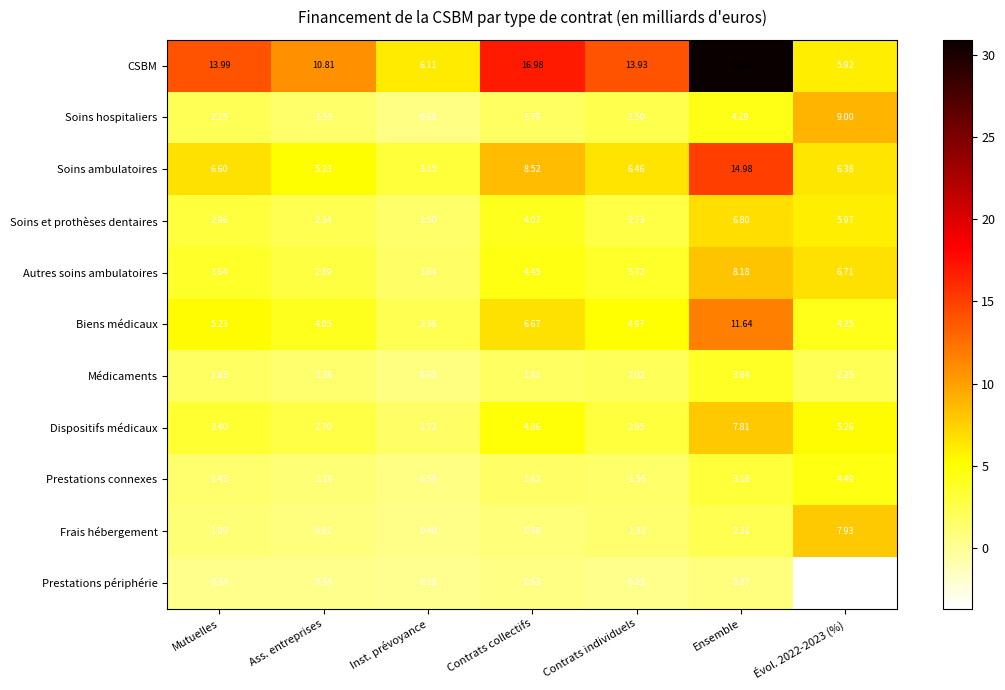

Which series has the largest total across all categories?

CSBM